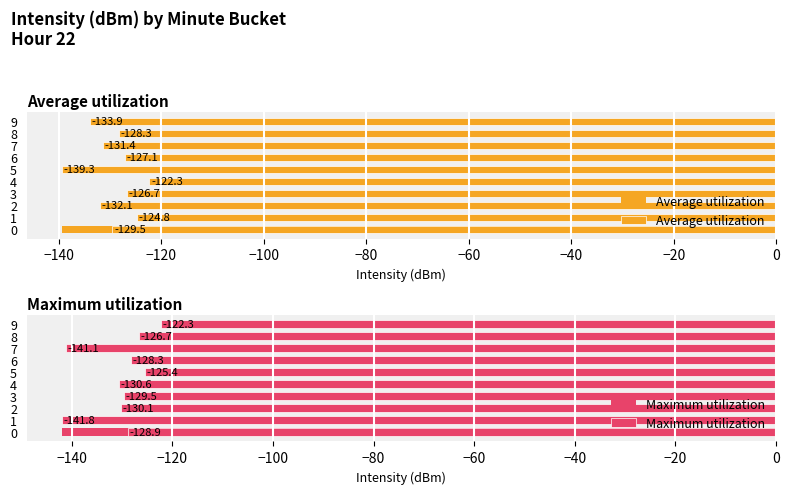

What position from the left is −100?

4